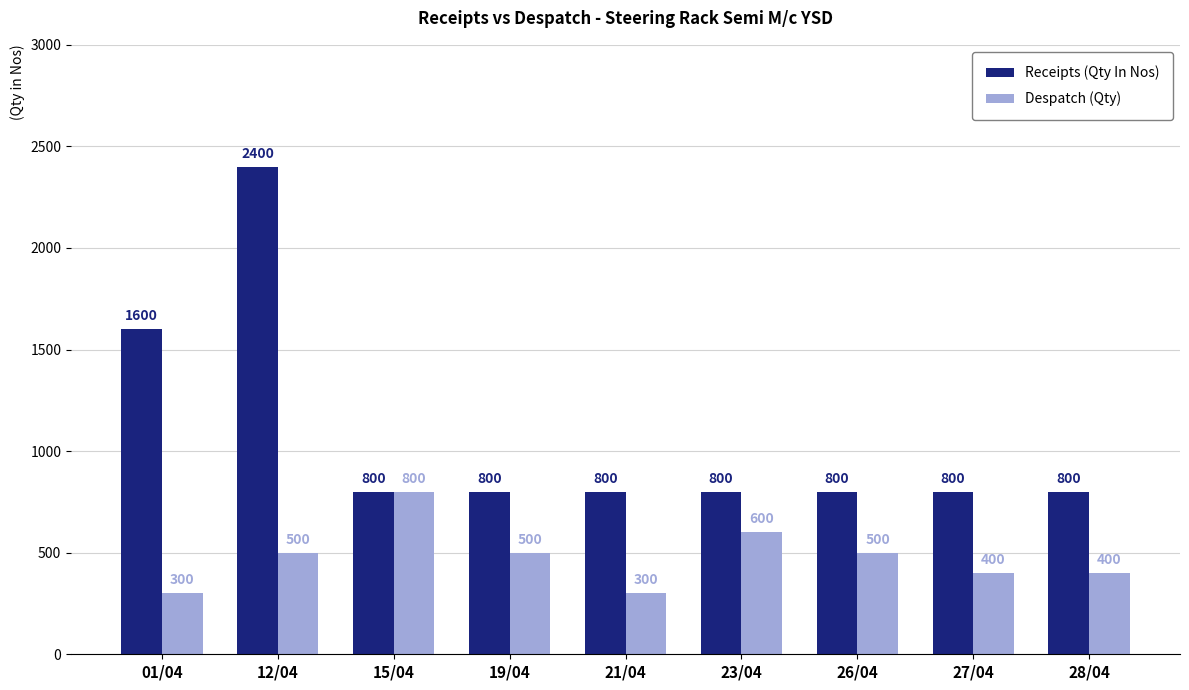

What is the average value of the Despatch (Qty) series?

478